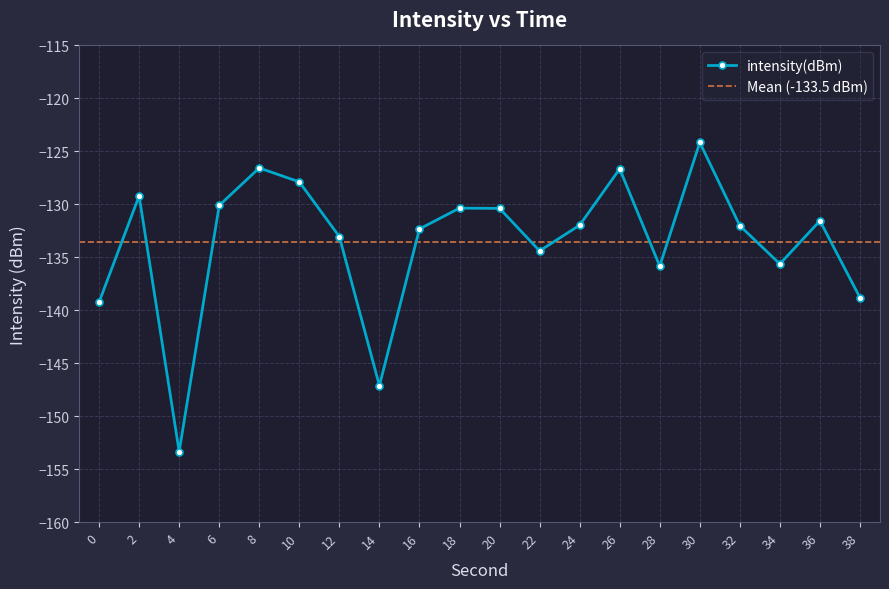

What is the value of the 15th point from the left?

-135.8